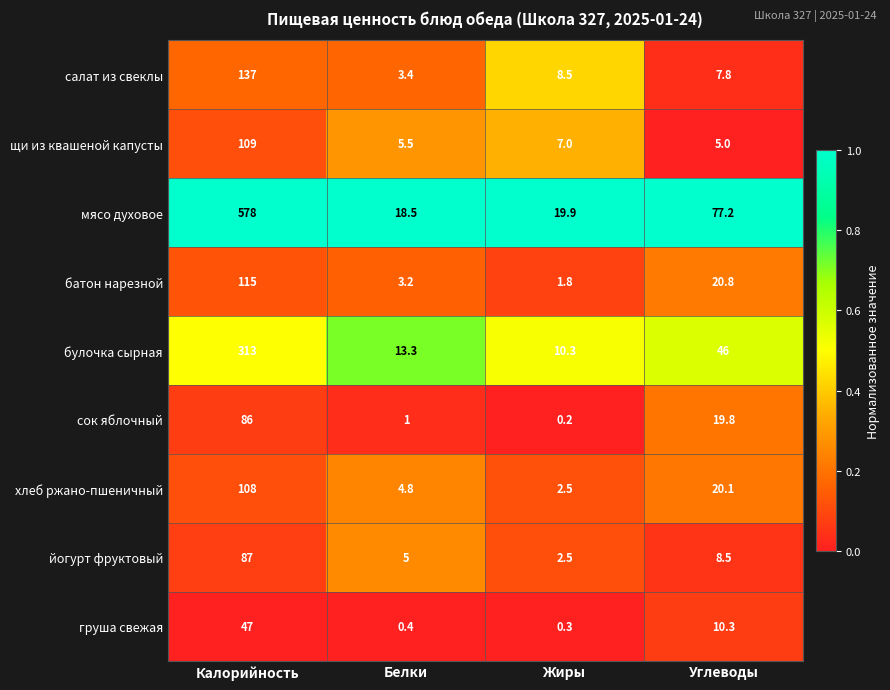

At which label is йогурт фруктовый closest to 44?

Углеводы